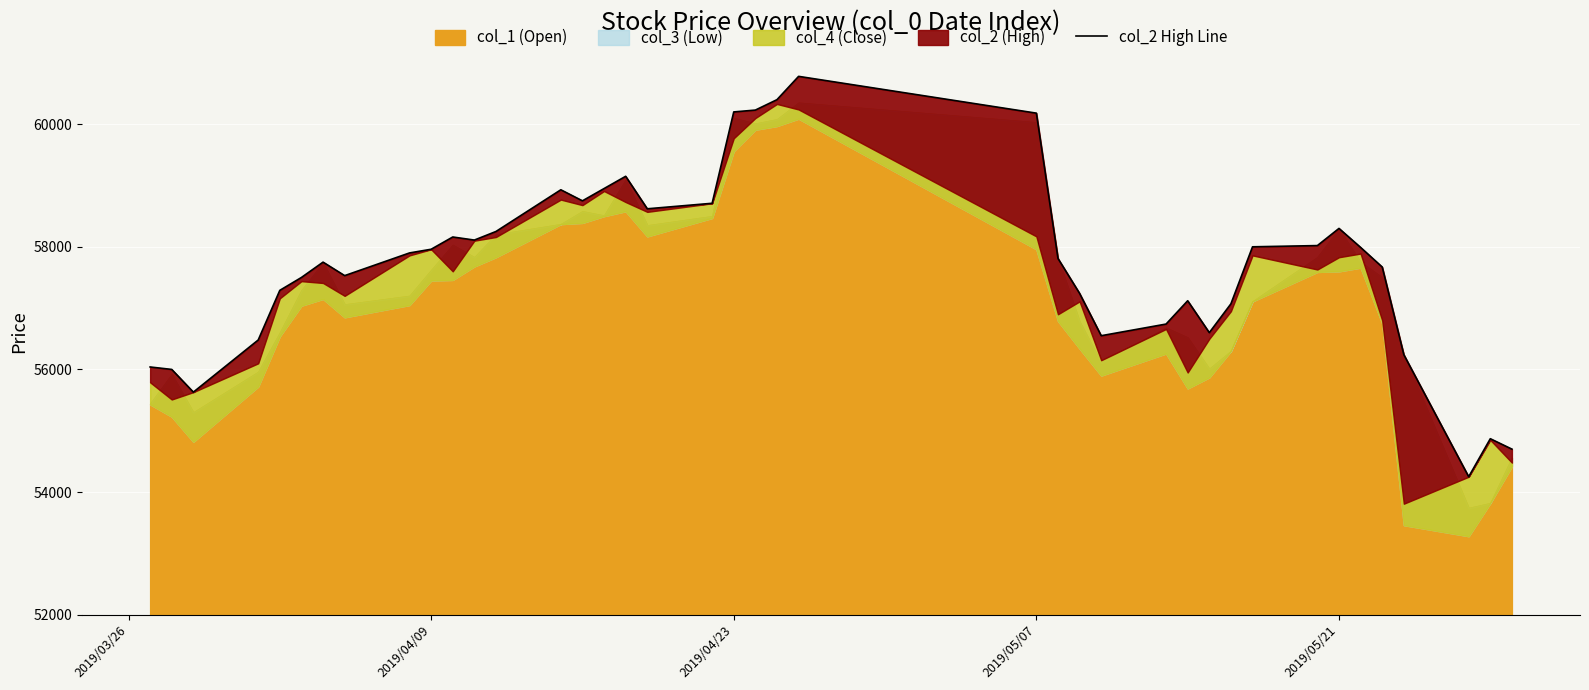

Reading right to left, transcribe all the data shown in this chart.

54700	54870	54250	56240	57670	57990	58300	58020	58000	57070	56600	57120	56740	56550	57240	57810	60180	60780	60400	60230	60200	58710	58620	59150	58950	58750	58930	58250	58110	58160	57960	57900	57530	57750	57500	57290	56480	55630	56000	56040